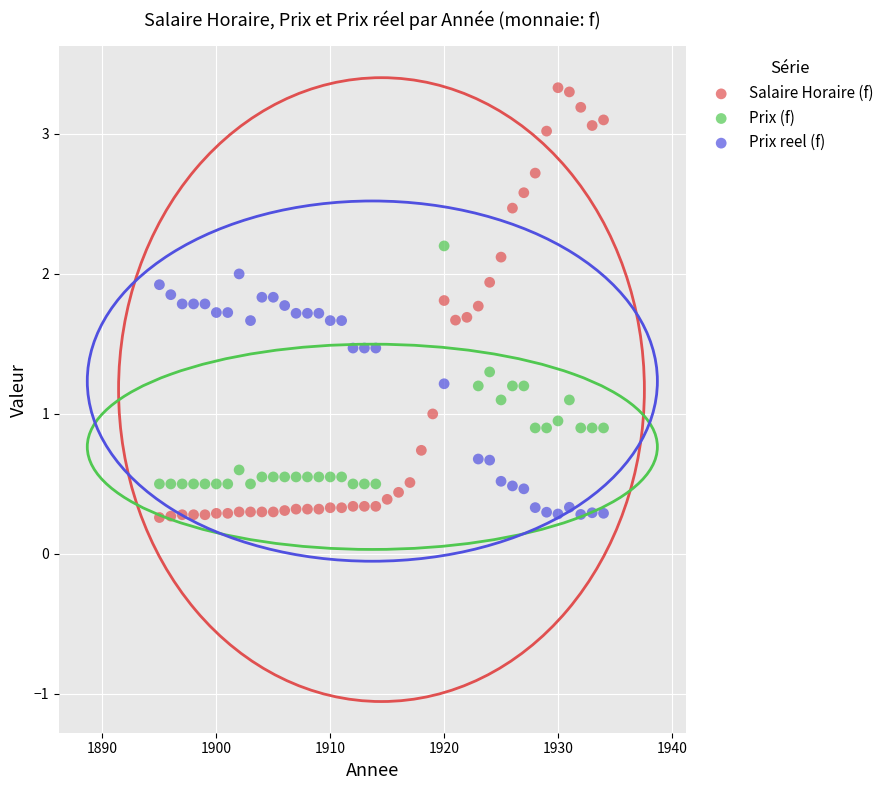

Which series reaches the maximum Y coordinate?

Salaire Horaire (f)